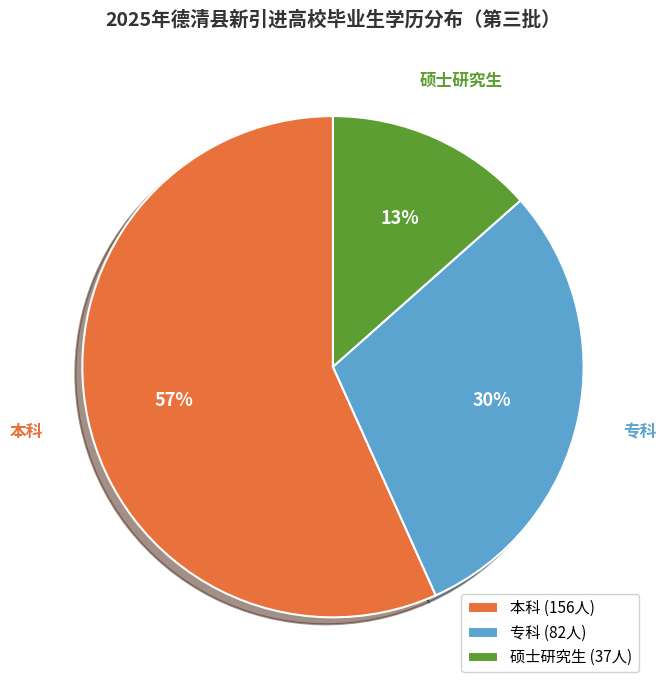

How many slices are in this pie chart?

3